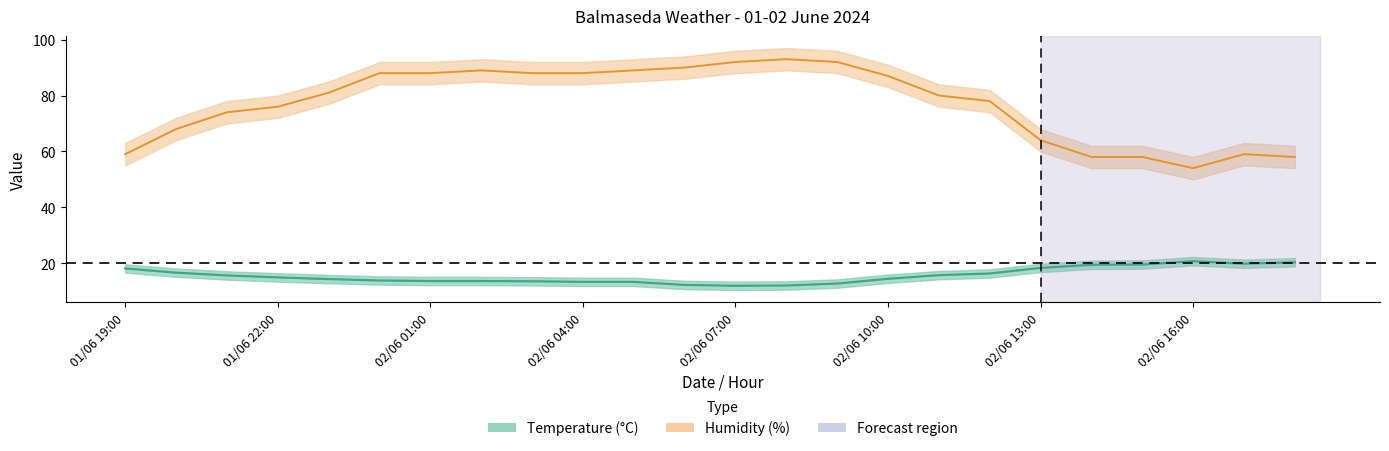

What is the approximate value of Humidity (%) at 01/06 21:00?

74.0